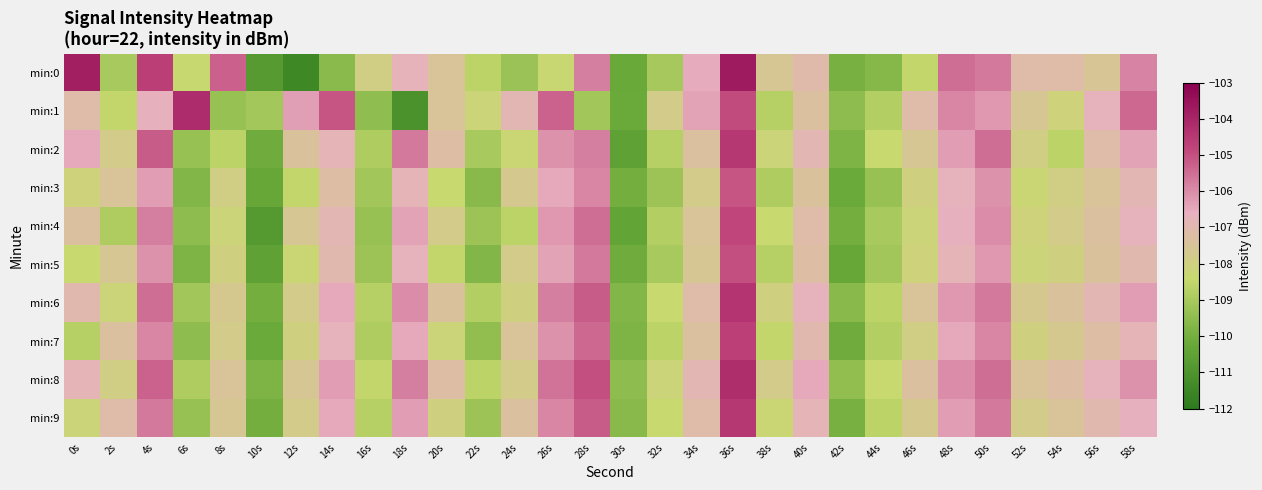

Between 52s and 24s, which is larger?

52s